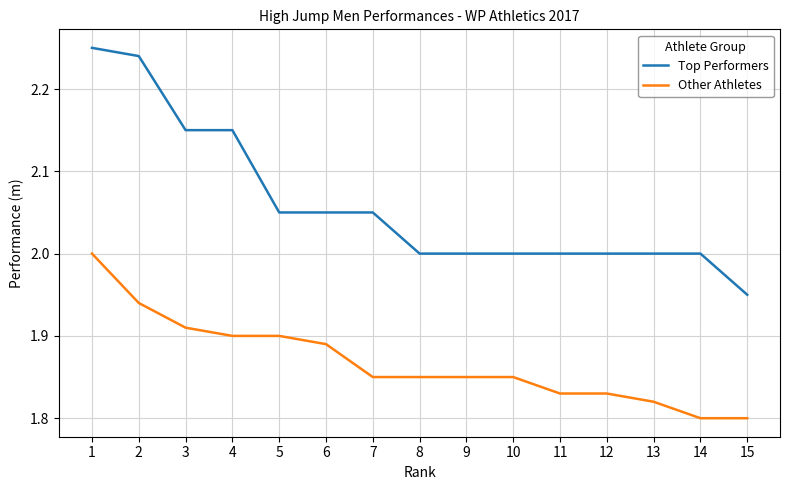

Between 4 and 10, which series saw the biggest shift?

Top Performers